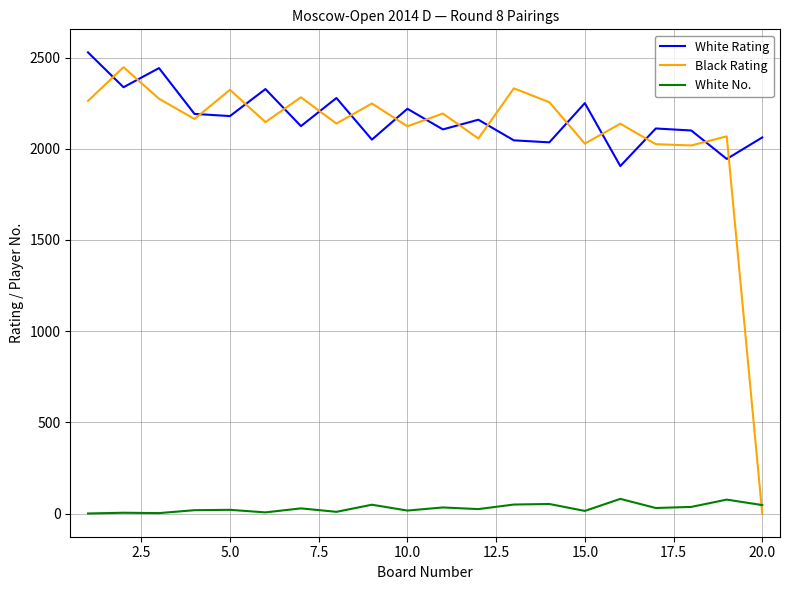

True or false: Black Rating and White No. cross at least once.

True